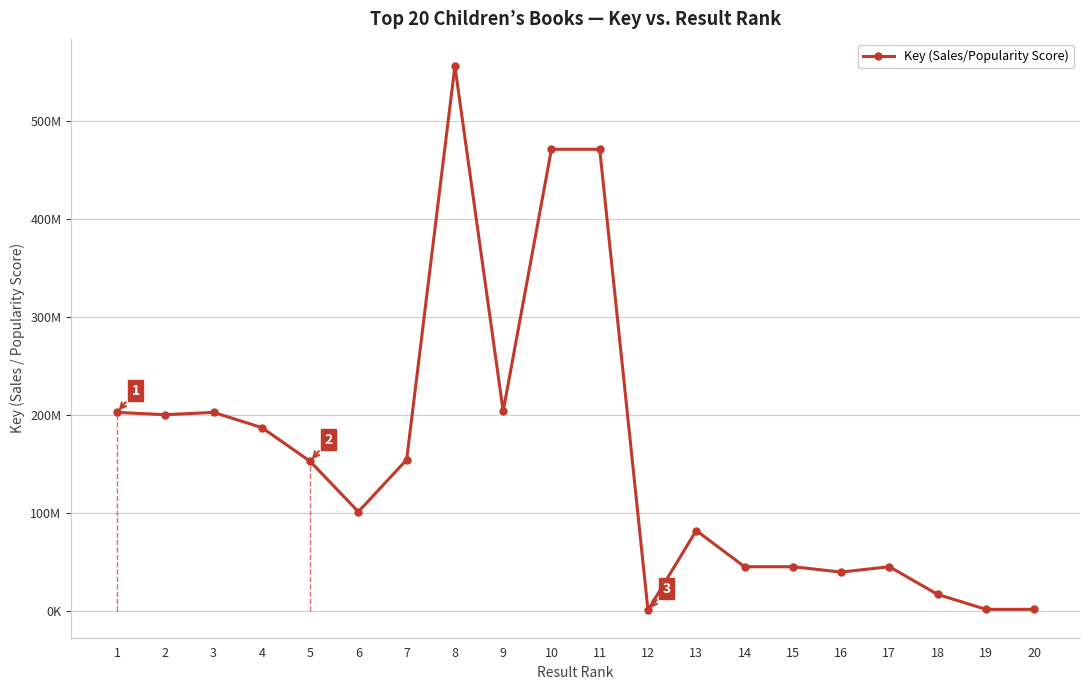

What is the value of the 18th point from the left?

16432183